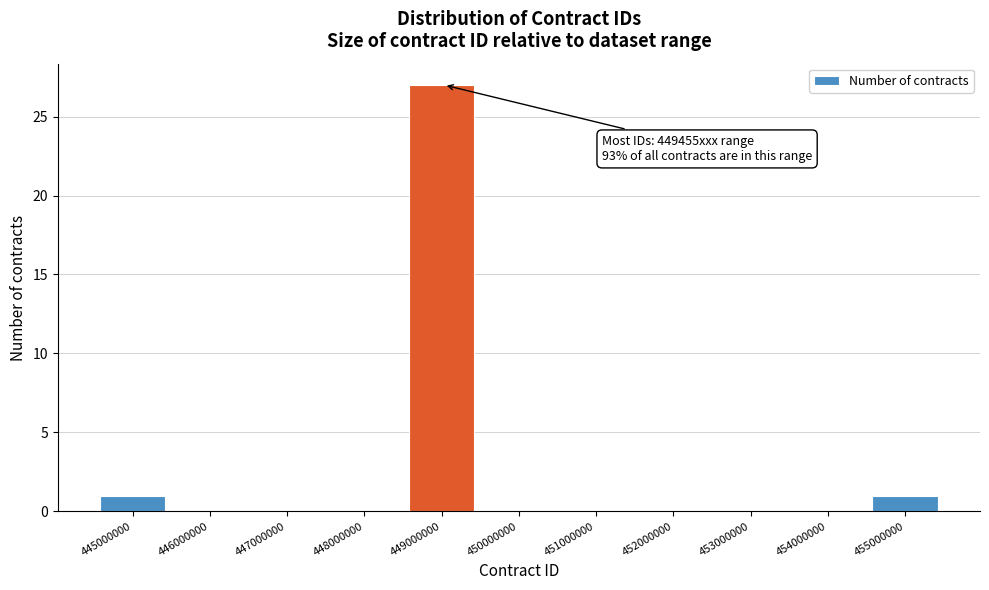

Reading right to left, what are all the values shown in this chart?

455000000=1	454000000=0	453000000=0	452000000=0	451000000=0	450000000=0	449000000=27	448000000=0	447000000=0	446000000=0	445000000=1